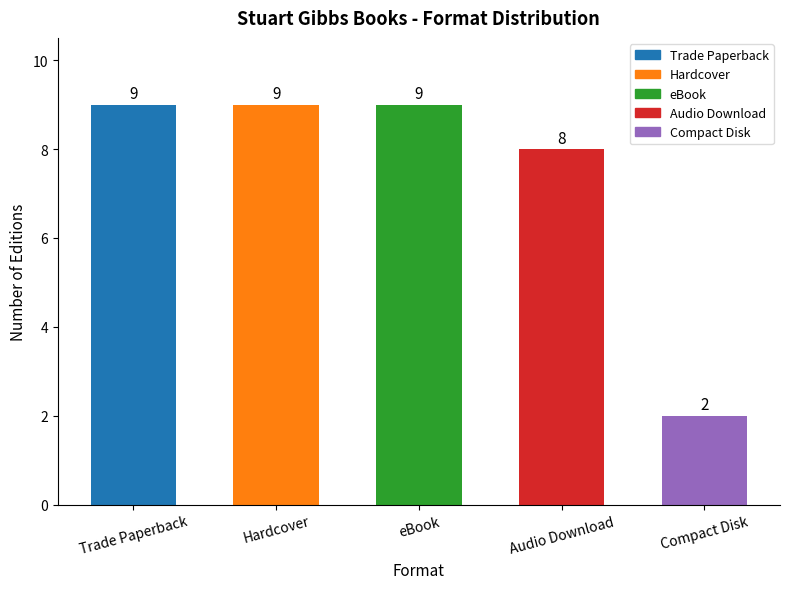

What is the value of the 1st bar from the left?

9